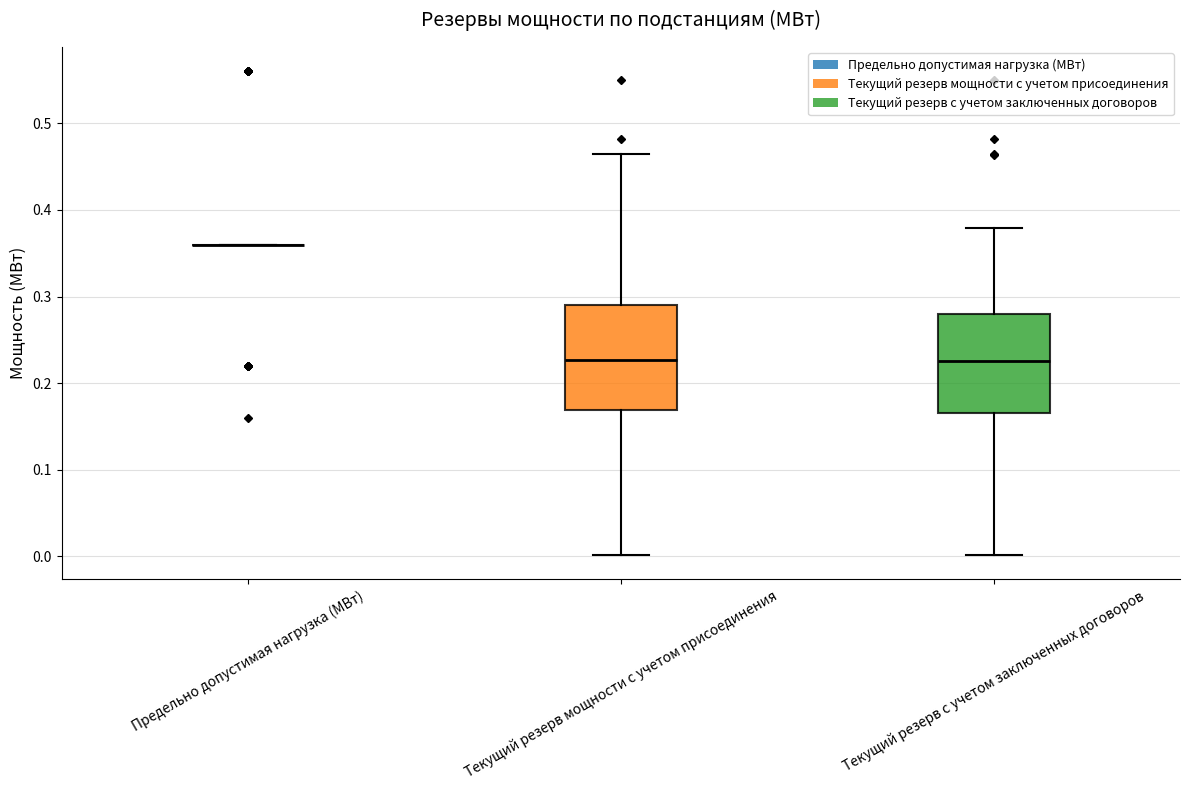

Reading left to right, transcribe this box plot: for each box, give where its median line is, the range the box spans, and where its two whiskers end, as read against the y-axis. The values are not printed on the chart, so give them approximately, as read against the axis.

Предельно допустимая нагрузка (МВт): box collapsed to a line at 0.36, whiskers 0.36 to 0.36
Текущий резерв мощности с учетом присоединения: median 0.23, box 0.17 to 0.29, whiskers 0.00 to 0.46
Текущий резерв с учетом заключенных договоров: median 0.23, box 0.17 to 0.28, whiskers 0.00 to 0.38